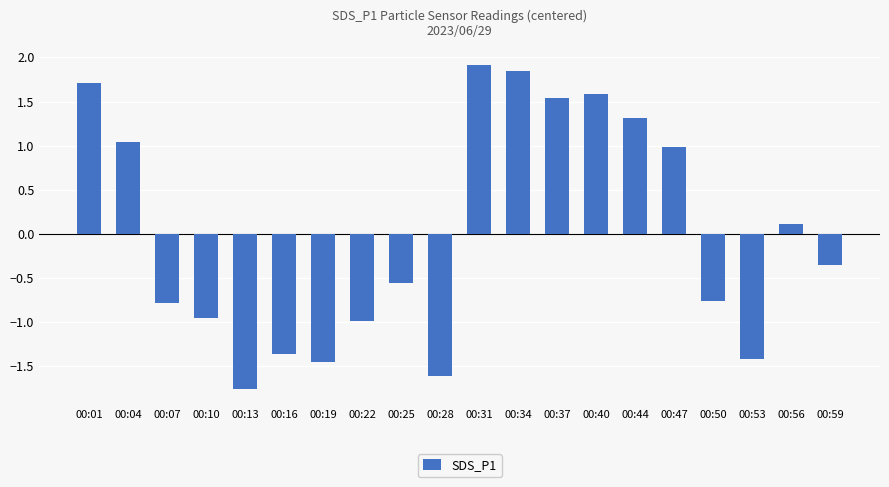

What is the difference between the maximum and minimum values?

3.7